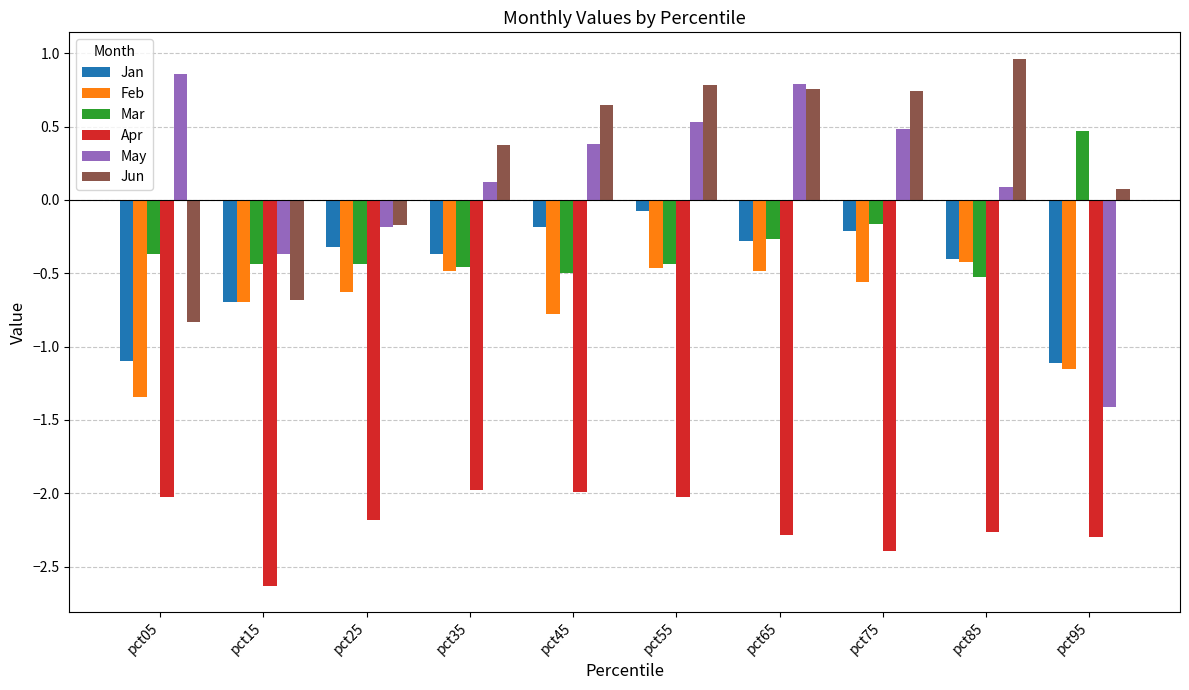

What is the difference between the highest and lowest values at pct75?

3.1